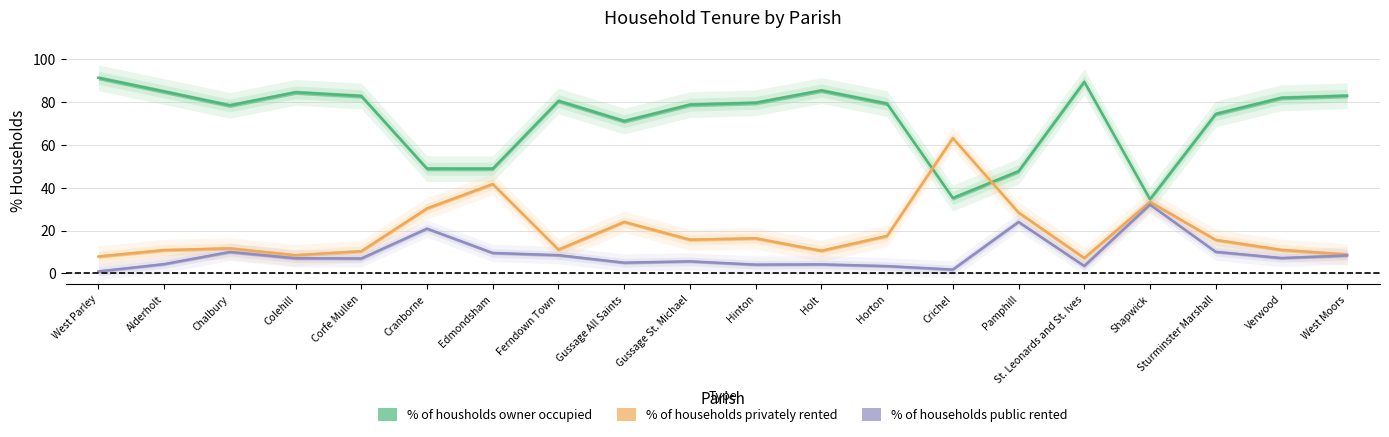

Reading left to right, extract all data points from this chart.

% of housholds owner occupied: 91.2	84.8	78.3	84.4	82.7	48.8	48.8	80.4	71.0	78.7	79.5	85.2	79.1	35.1	47.6	89.3	34.6	74.3	81.8	82.8
% of households privately rented: 7.9	10.9	11.7	8.5	10.4	30.3	41.7	11.1	24.0	15.7	16.4	10.5	17.5	63.1	28.4	7.2	33.3	15.6	10.9	8.8
% of households public rented: 0.9	4.3	10.0	7.1	7.0	20.9	9.5	8.5	5.0	5.6	4.1	4.2	3.4	1.8	24.0	3.5	32.1	10.1	7.2	8.4